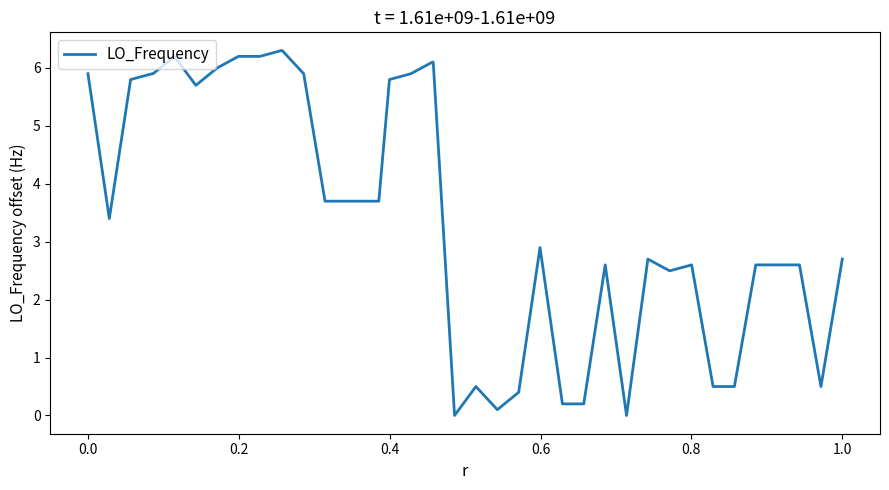

What is the greatest value displayed?

6.3